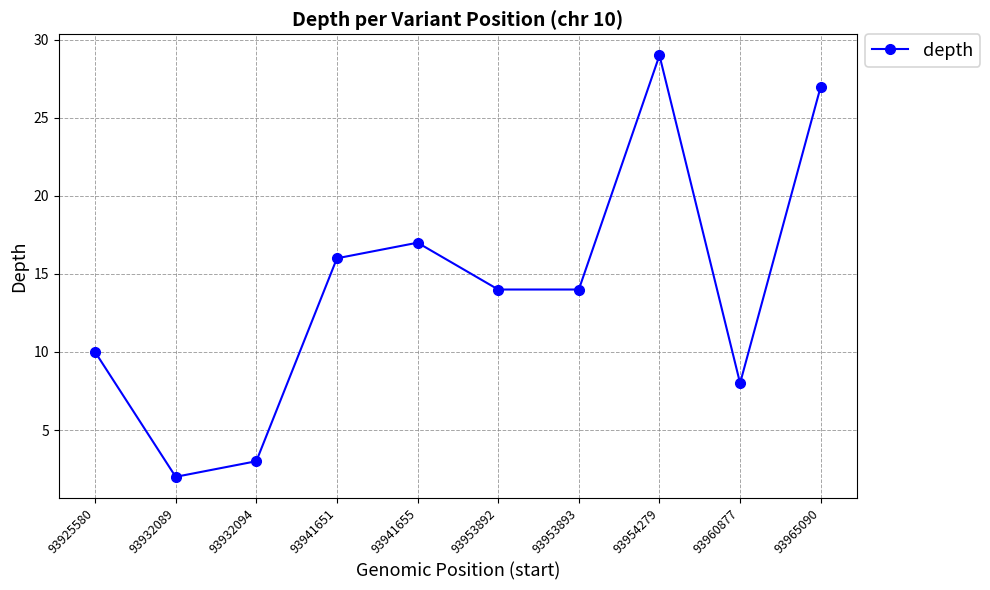

What is the change in value from 93941655 to 93965090?

+10